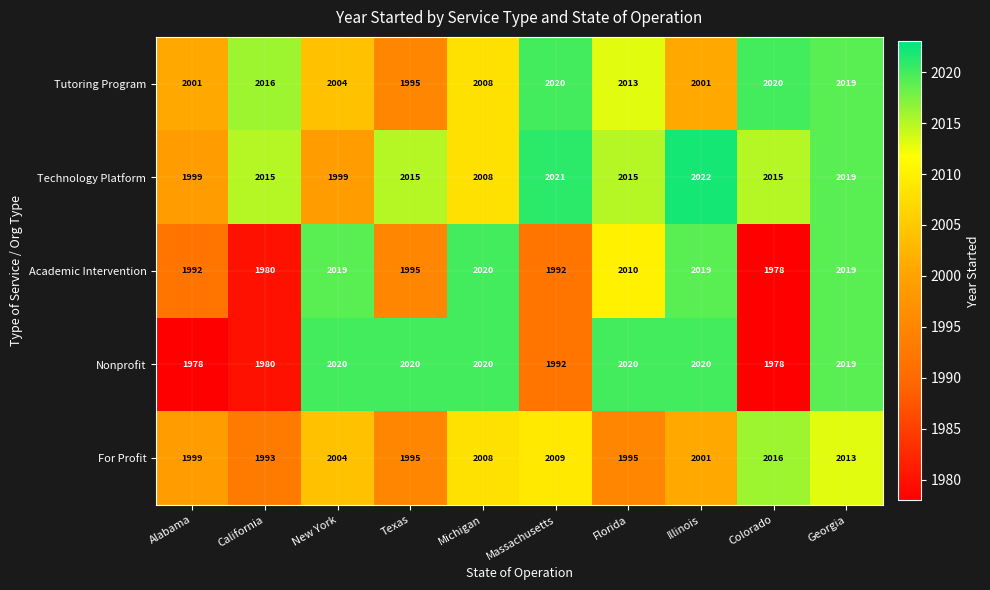

What is the difference between the Academic Intervention values at Texas and California?

15